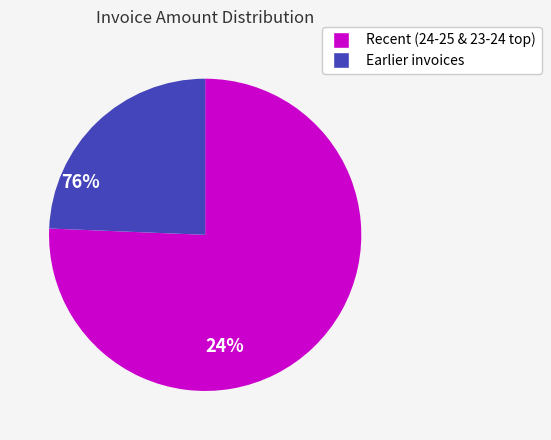

Which slice represents more than half of the pie?

Recent (24-25 & 23-24 top)